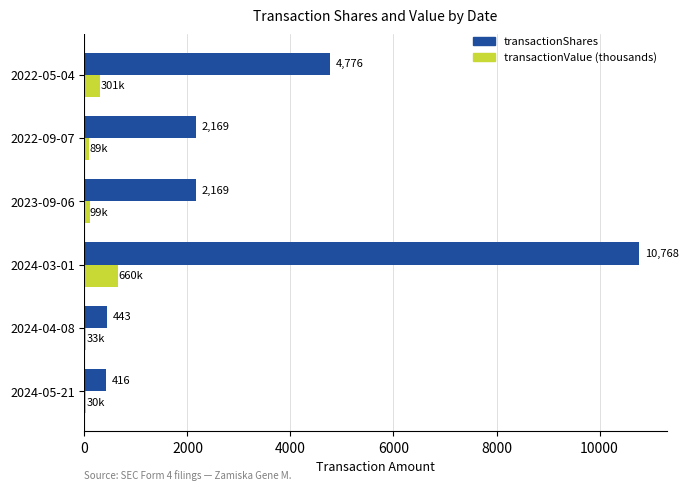

Which label corresponds to the largest value in the chart?

2024-03-01